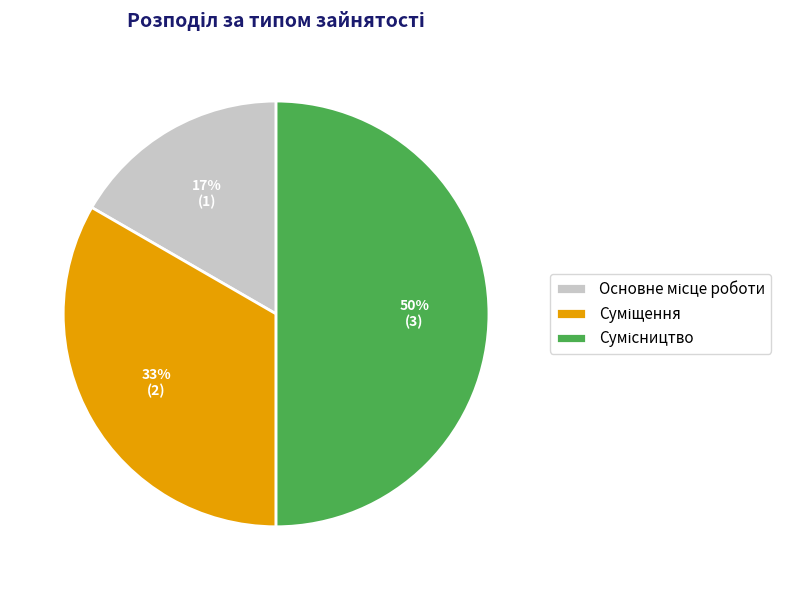

To the nearest percent, what is the average slice percentage?

33%